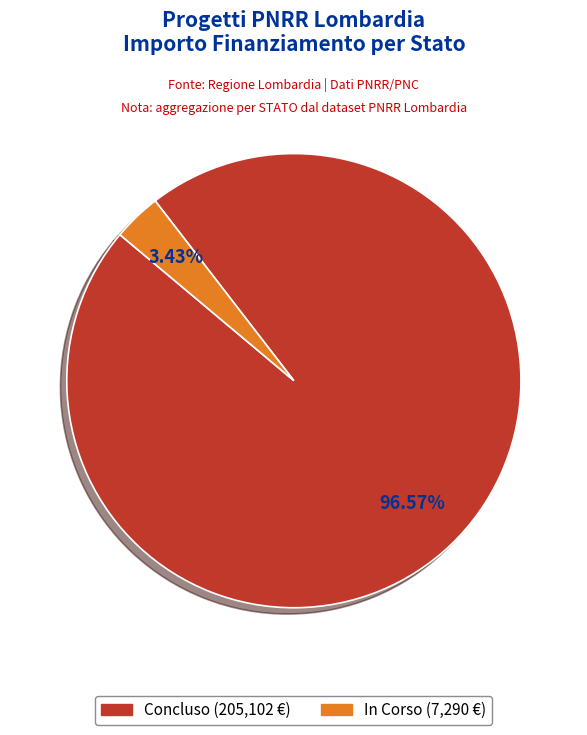

Is there any slice that represents more than half of the pie?

Yes